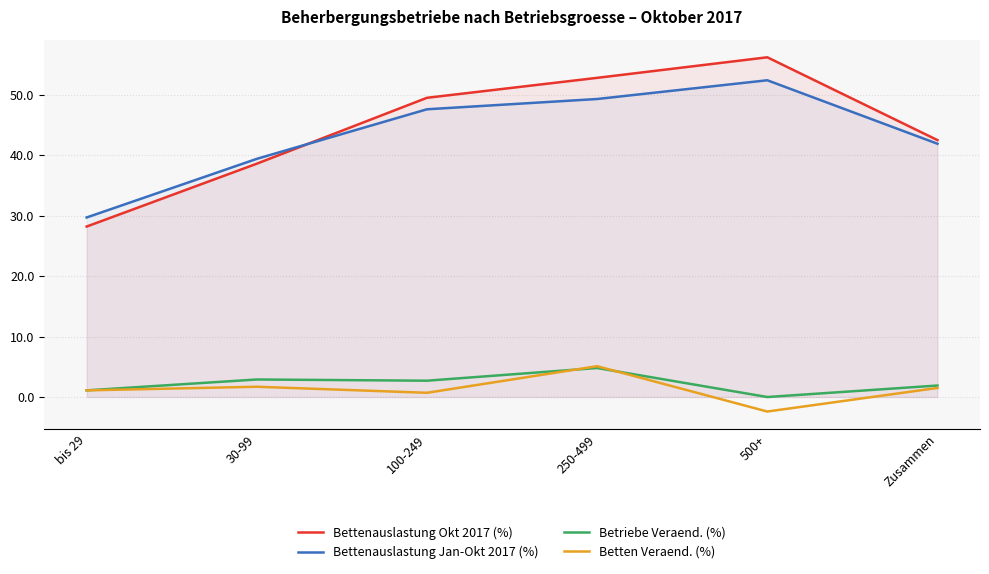

Reading right to left, transcribe all the data shown in this chart.

Bettenauslastung Okt 2017 (%): Zusammen=42.5	500+=56.2	250-499=52.8	100-249=49.5	30-99=38.6	bis 29=28.2
Bettenauslastung Jan-Okt 2017 (%): Zusammen=41.9	500+=52.4	250-499=49.3	100-249=47.6	30-99=39.4	bis 29=29.7
Betriebe Veraend. (%): Zusammen=1.9	500+=0.0	250-499=4.8	100-249=2.7	30-99=2.9	bis 29=1.1
Betten Veraend. (%): Zusammen=1.5	500+=-2.4	250-499=5.1	100-249=0.7	30-99=1.7	bis 29=1.1